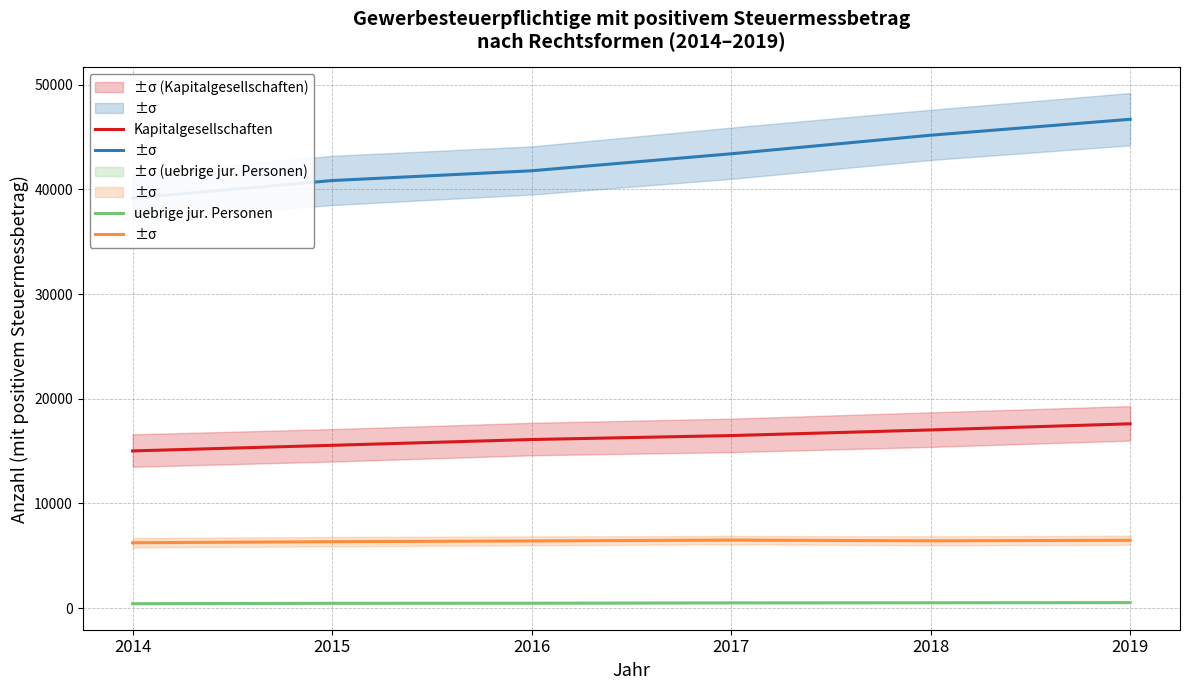

True or false: Kapitalgesellschaften and Einzelgewerbetreibende intersect in this chart.

False